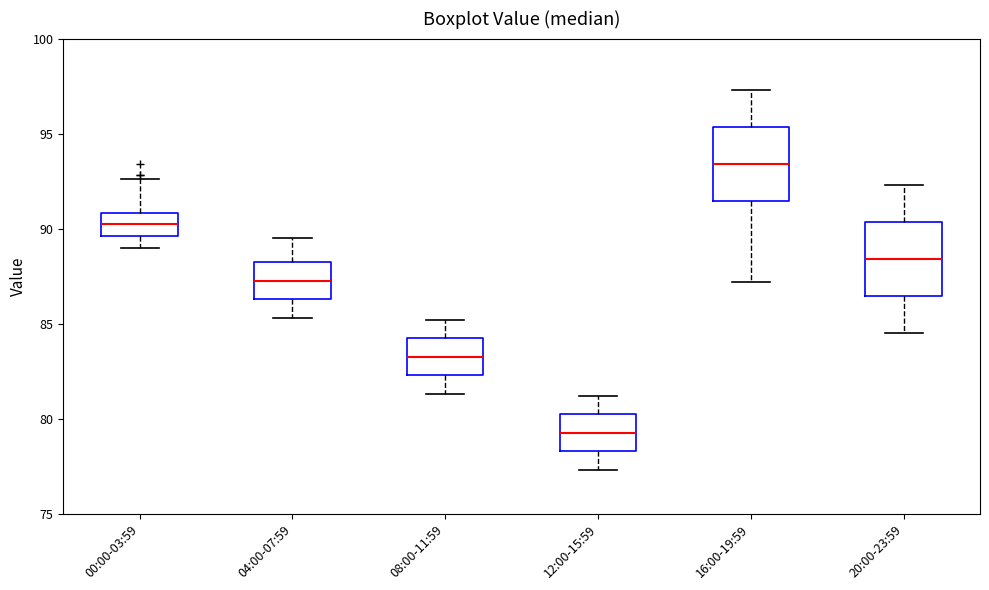

Where is the upper edge of the box for 00:00-03:59 on the y-axis? The values are not printed on the chart, so give them approximately, as read against the axis.

91.0